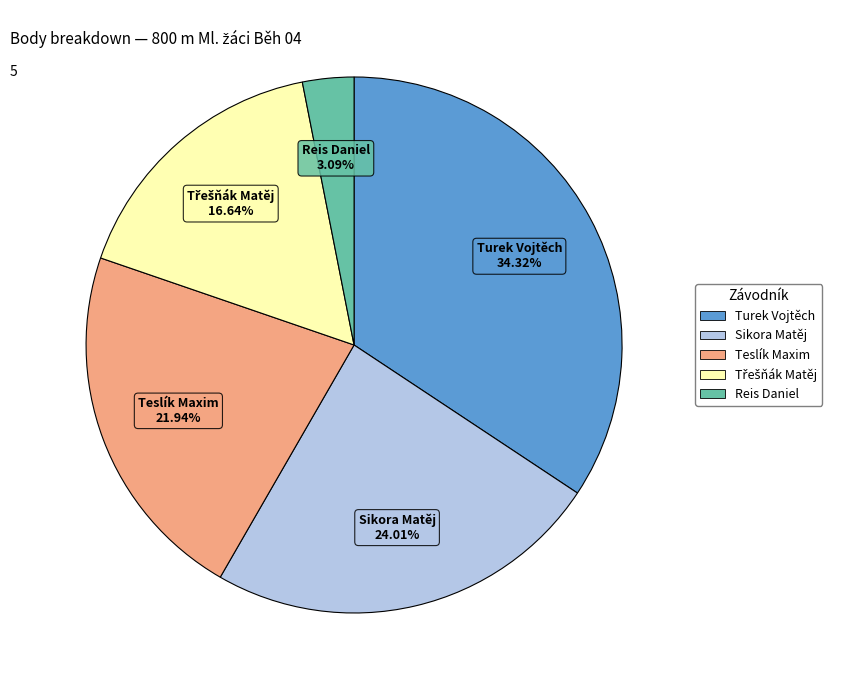

To the nearest percent, what is the combined percentage of Reis Daniel and Teslík Maxim?

25%